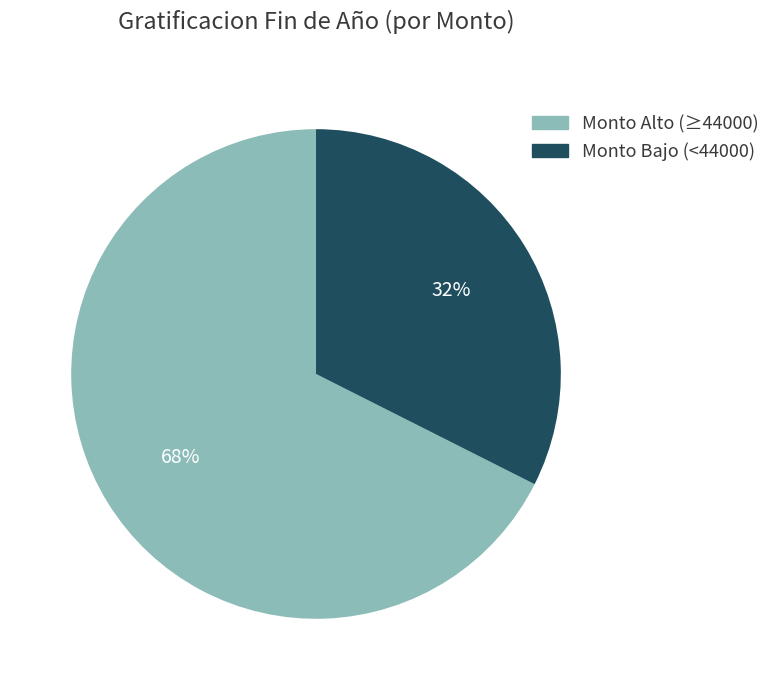

To the nearest percent, what is the average slice percentage?

50%